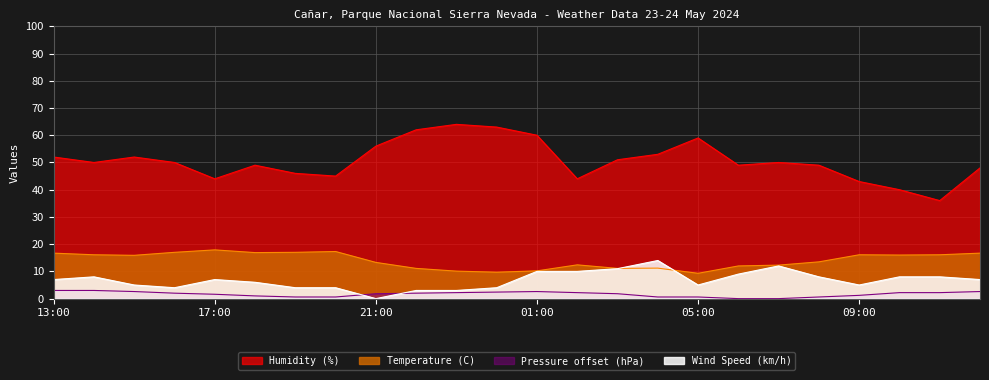

Which series has the widest spread of values?

Humidity (%)